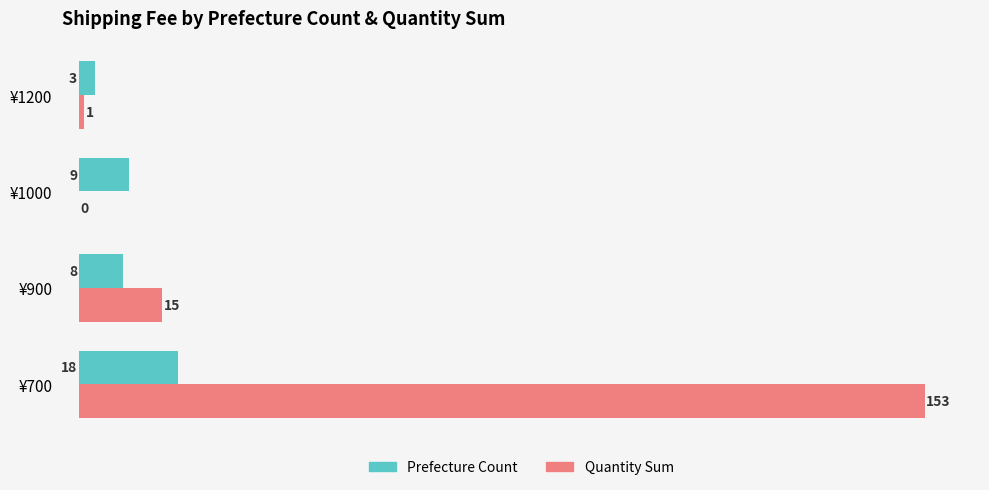

What is the total value across all series at ¥1200?

4